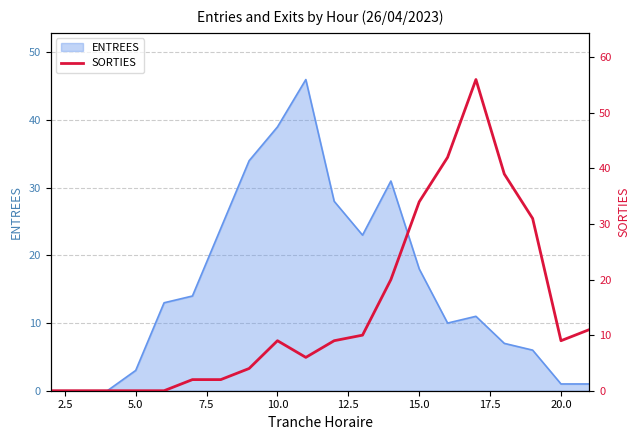

Does the chart have visible grid lines?

Yes